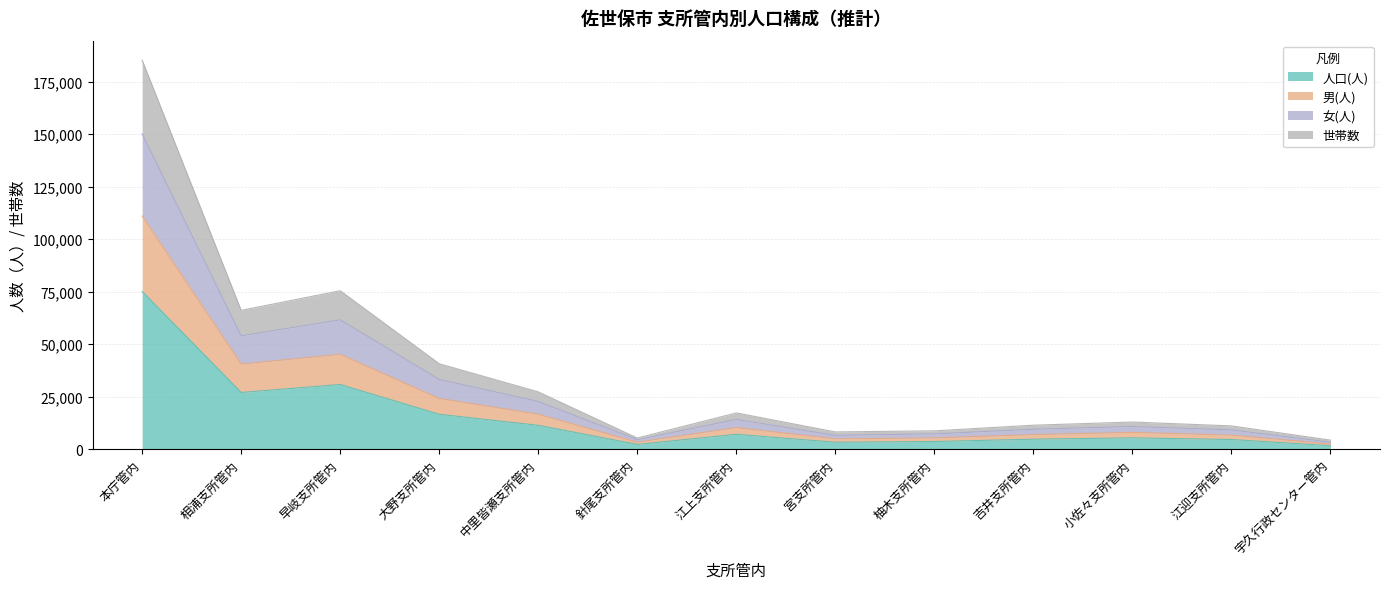

True or false: 男(人) has more than 0 points higher than both neighbors.

True